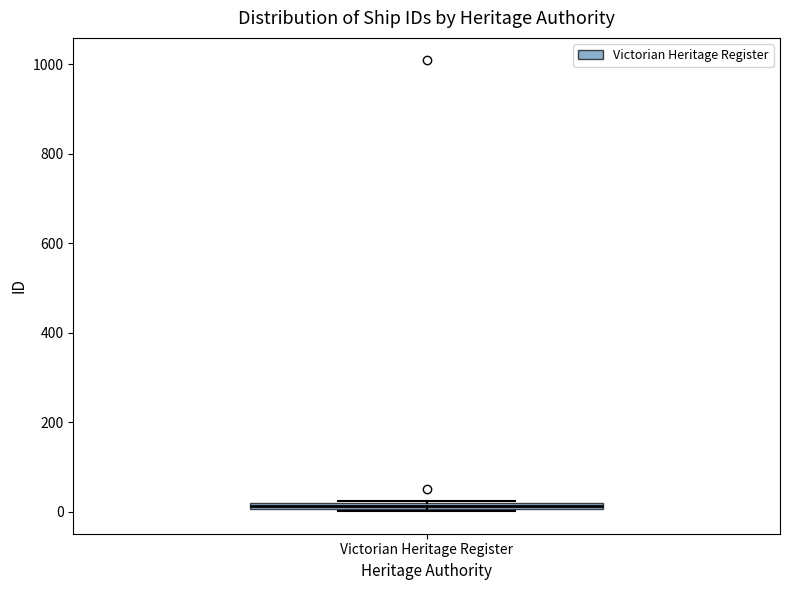

Where is the lower edge of the box for Victorian Heritage Register on the y-axis? The values are not printed on the chart, so give them approximately, as read against the axis.

0